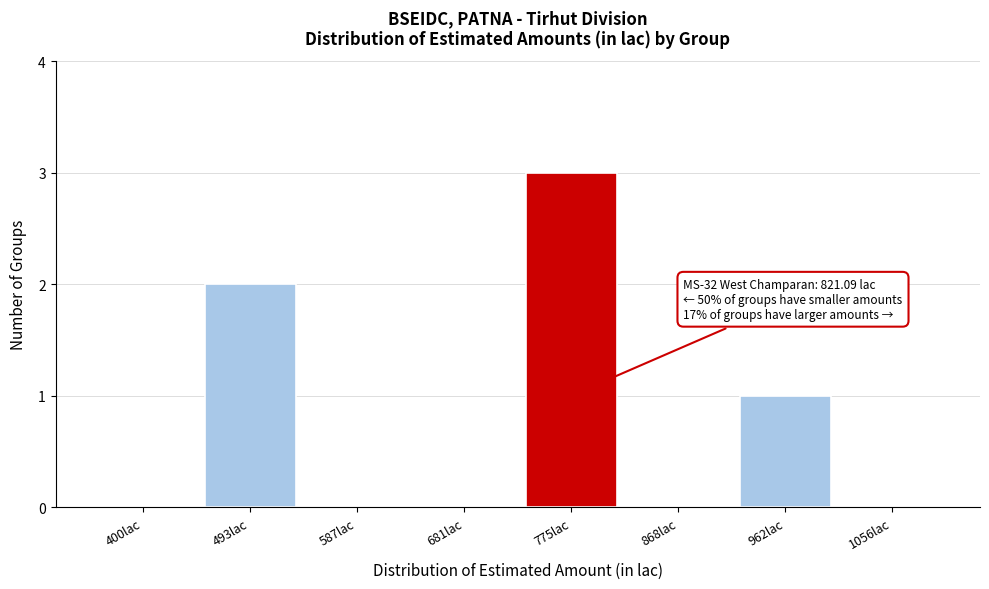

Reading left to right, what are all the values shown in this chart?

400lac=0	493lac=2	587lac=0	681lac=0	775lac=3	868lac=0	962lac=1	1056lac=0